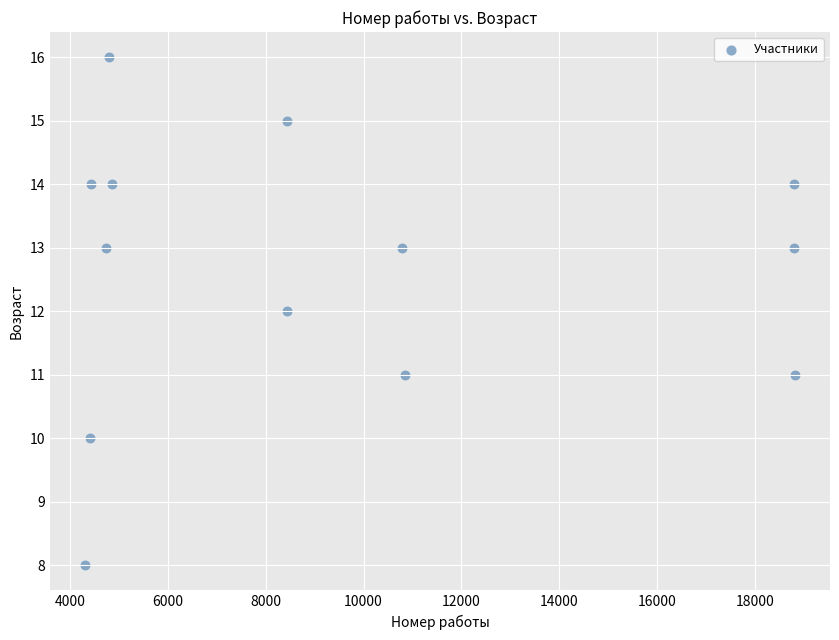

What is the range of Y values (max minus min)?

8